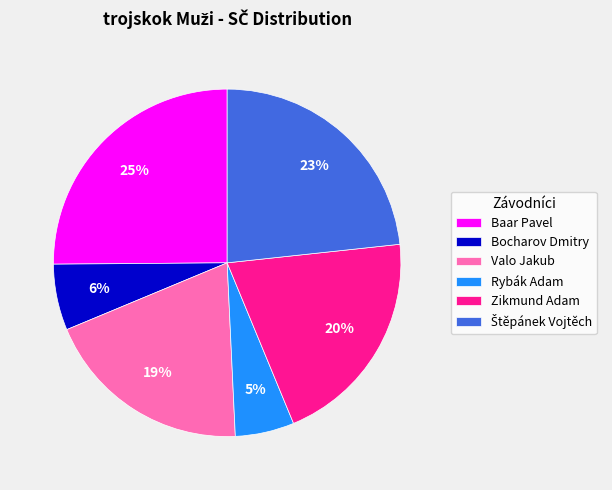

Combined, do Zikmund Adam and Valo Jakub account for over 50%?

No